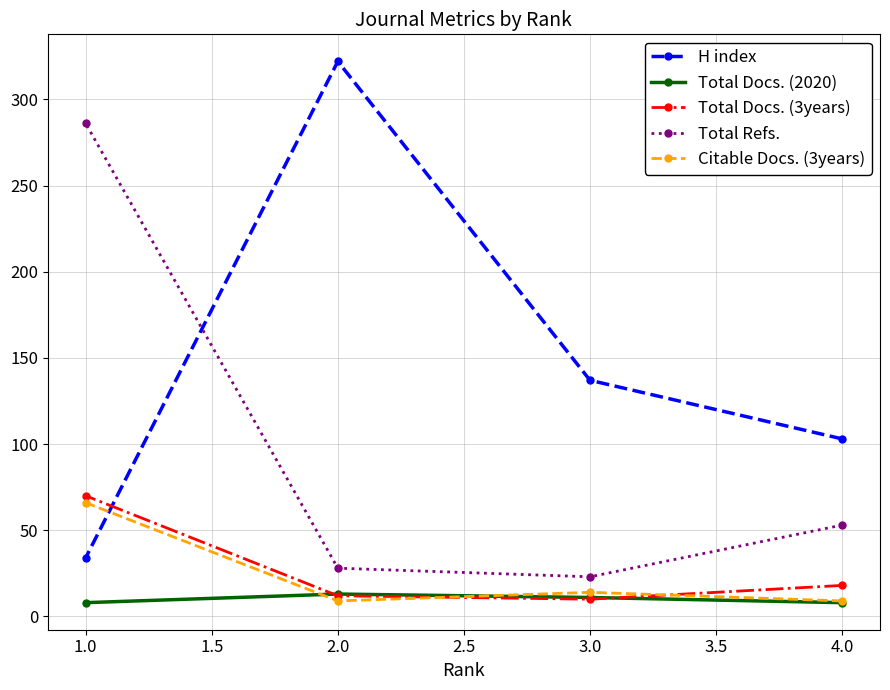

True or false: Total Docs. (3years) and Total Refs. intersect in this chart.

False